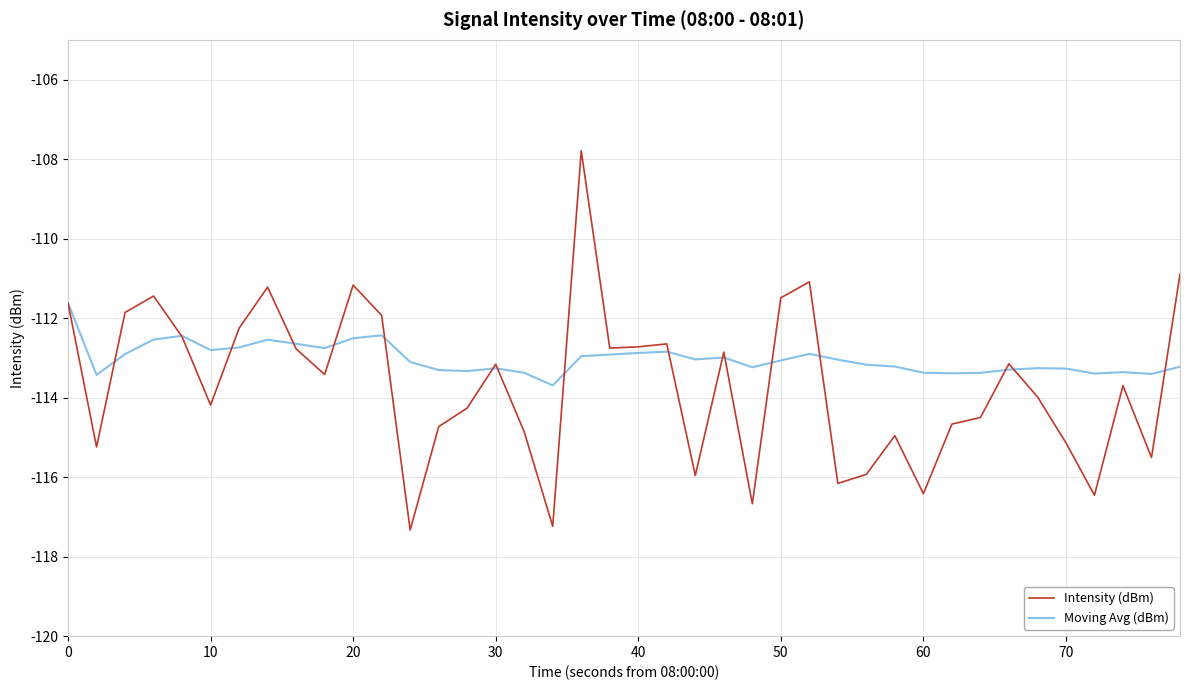

Which series has the widest spread of values?

Intensity (dBm)